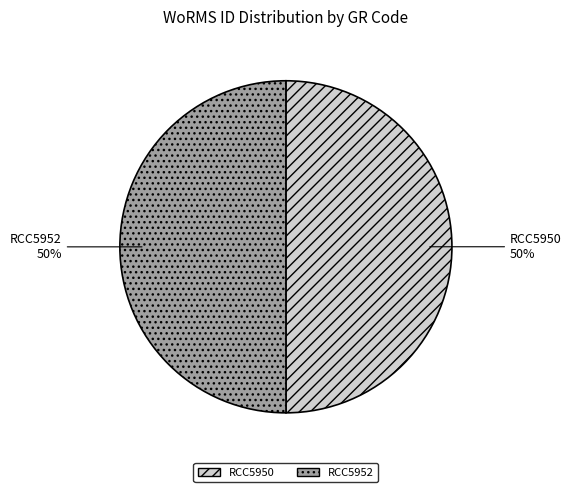

Approximately how many times larger is the value at RCC5950 compared to RCC5952?

1.0